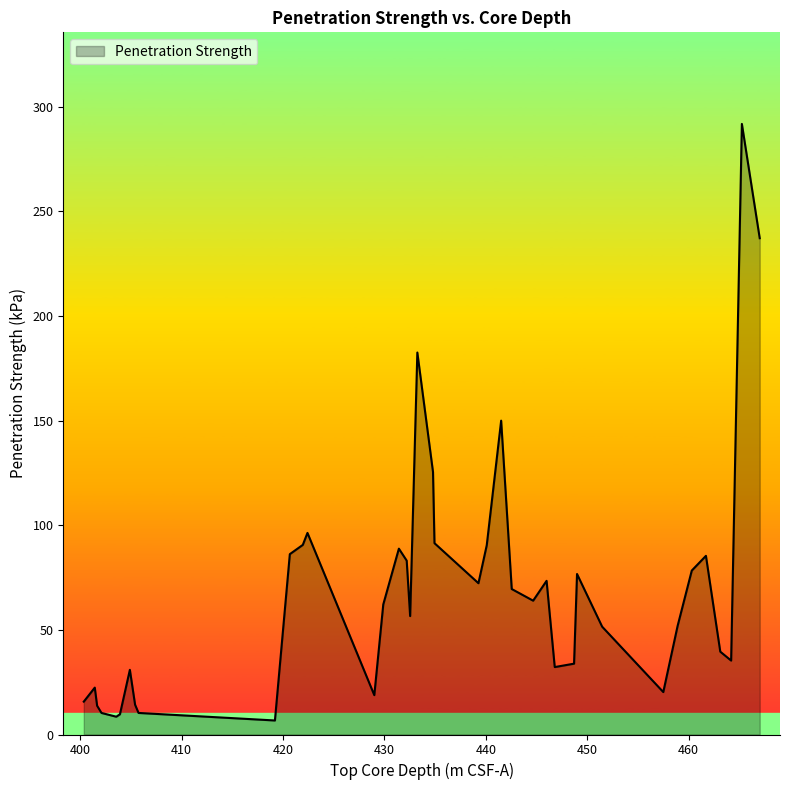

True or false: the data has more than 0 interior local peaks.

True